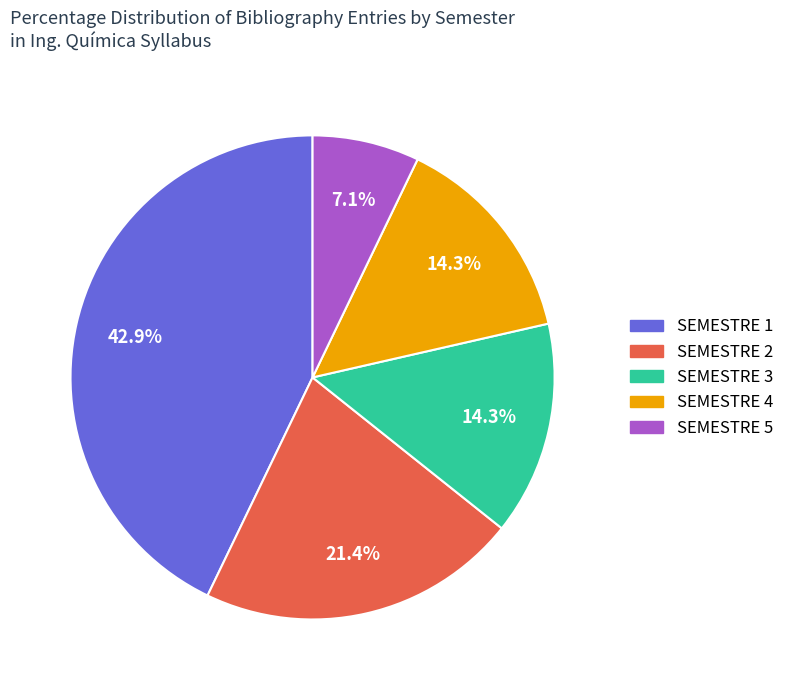

Is it true that SEMESTRE 4 is 14% of the pie?

True